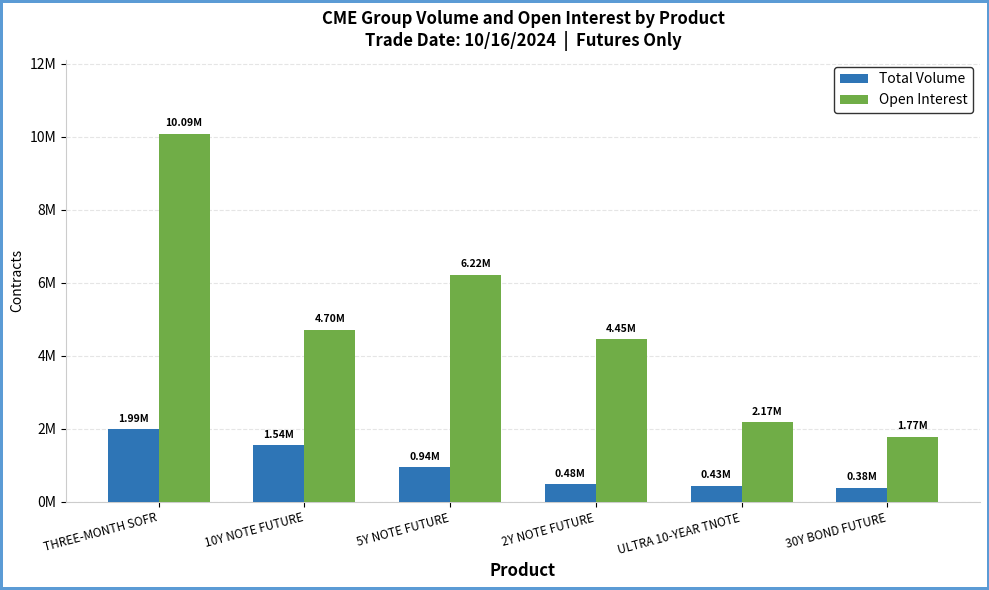

Which series has the largest total across all categories?

Open Interest